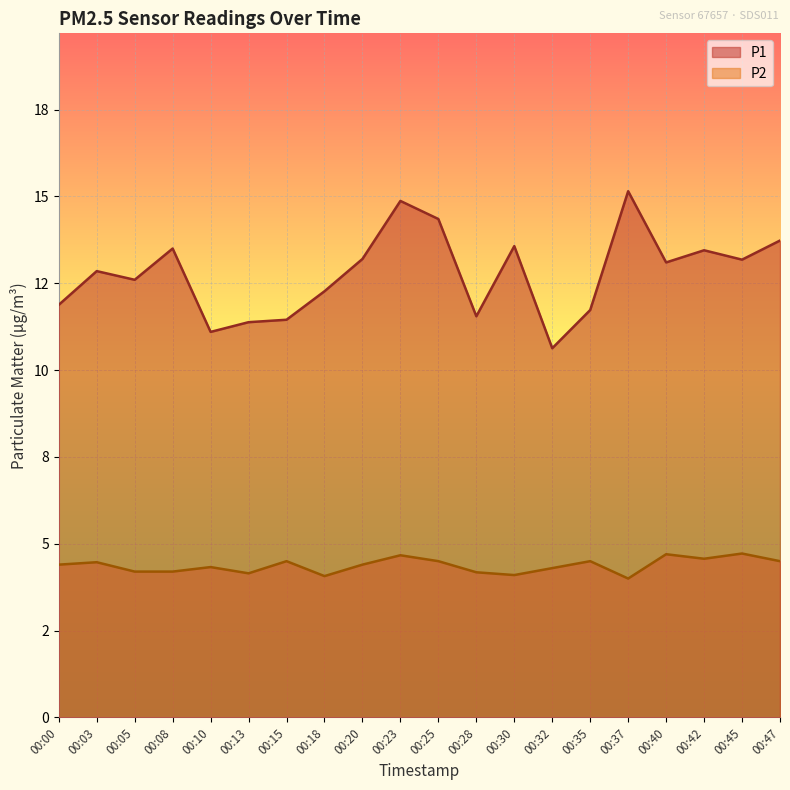

At 00:25, list the series in order from smallest to largest.

P2, P1